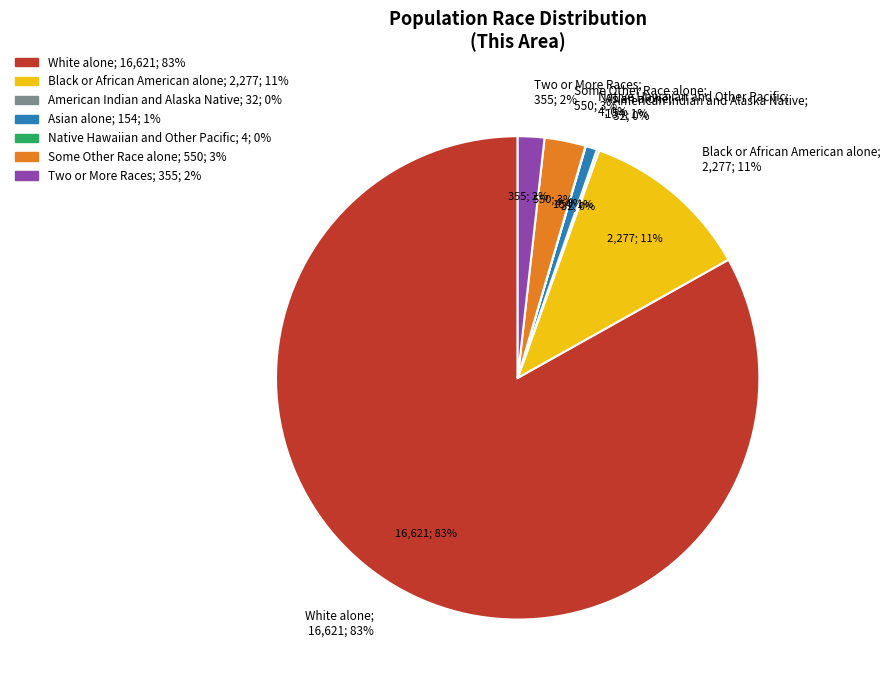

How many slices are in this pie chart?

7